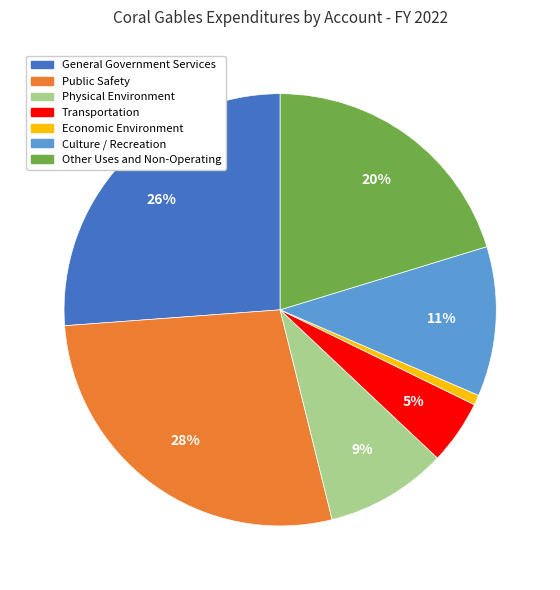

Which slice is the largest?

Public Safety